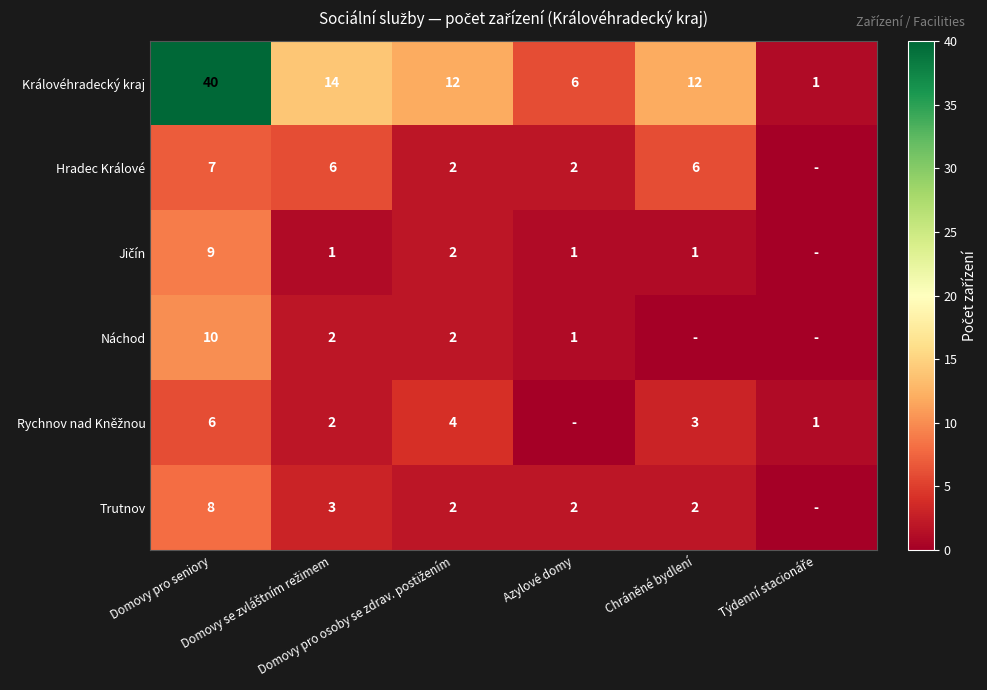

What is the maximum value for Královéhradecký kraj?

40